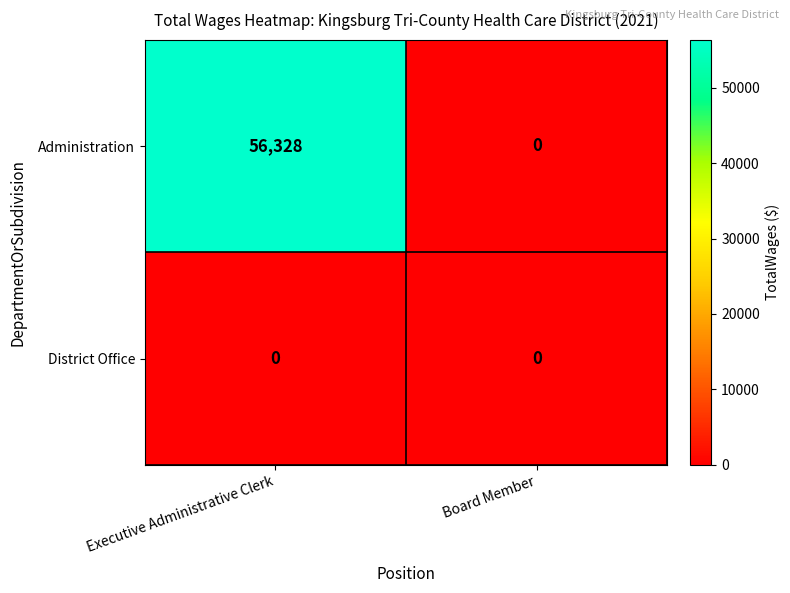

Which category has the highest value in the Administration series?

Executive Administrative Clerk